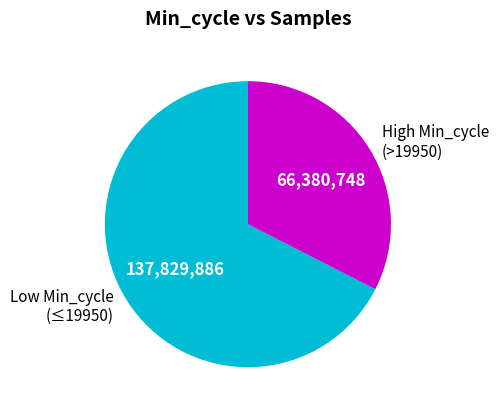

Do Low Min_cycle (≤19950) and High Min_cycle (>19950) together represent more than half of the pie?

Yes